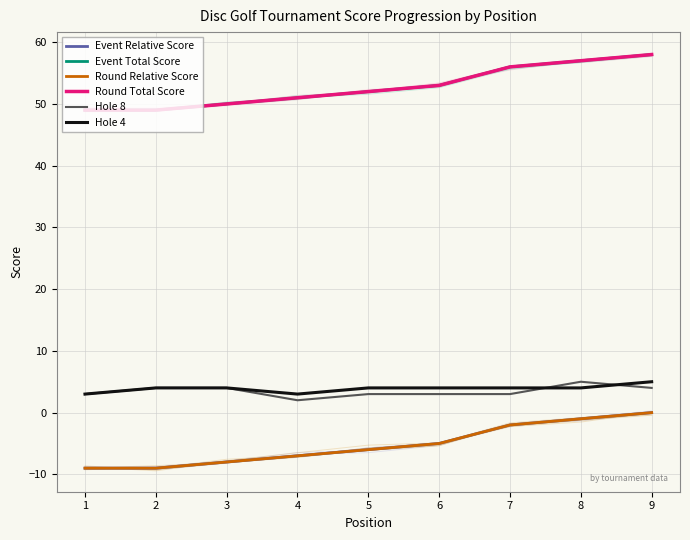

Rank the categories by Round Relative Score value from highest to lowest.

9, 8, 7, 6, 5, 4, 3, 1, 2